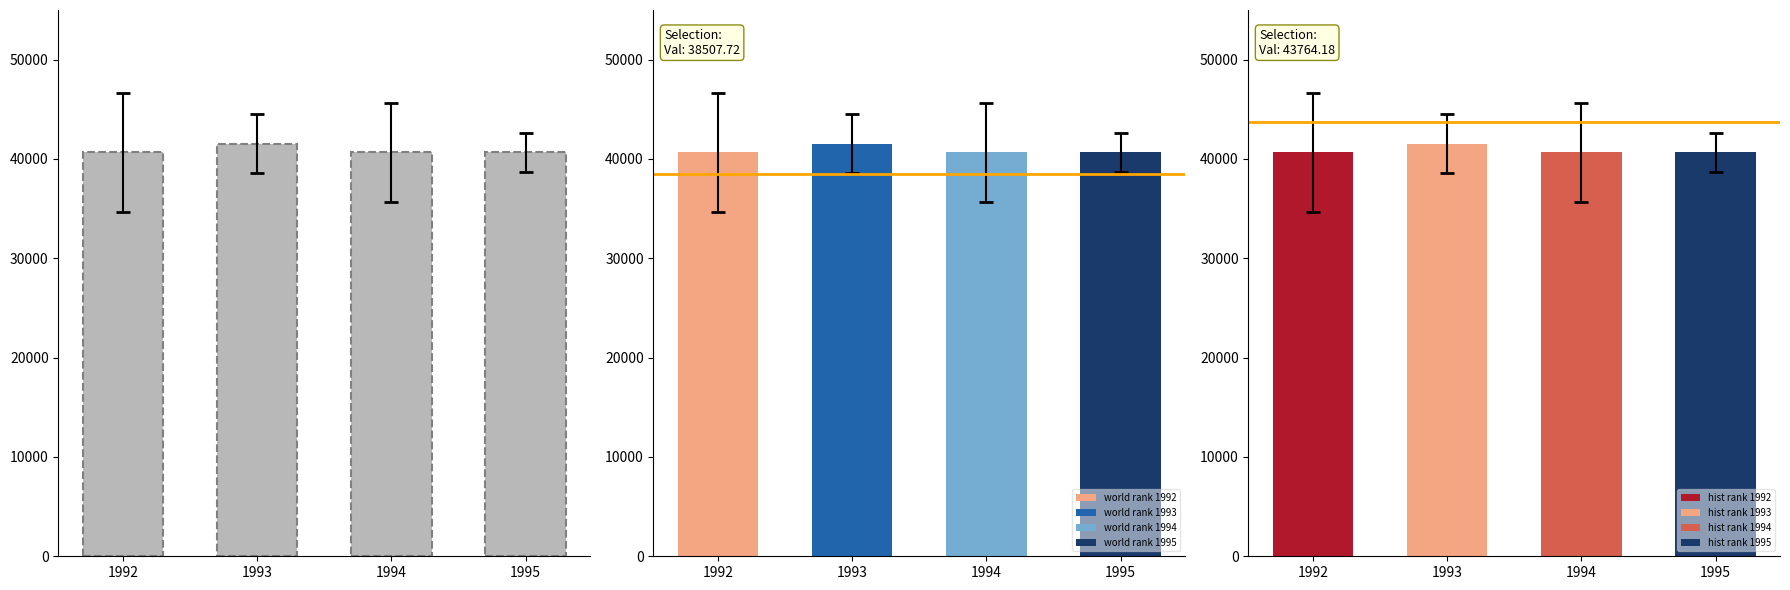

What is the maximum value shown in the chart?

41553.0